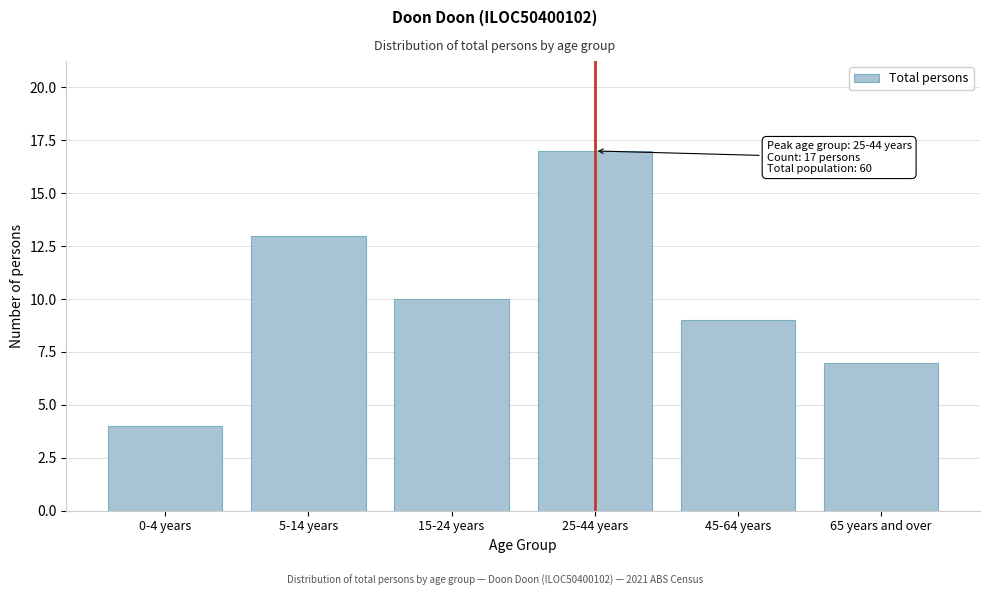

Reading right to left, transcribe all the data shown in this chart.

7	9	17	10	13	4